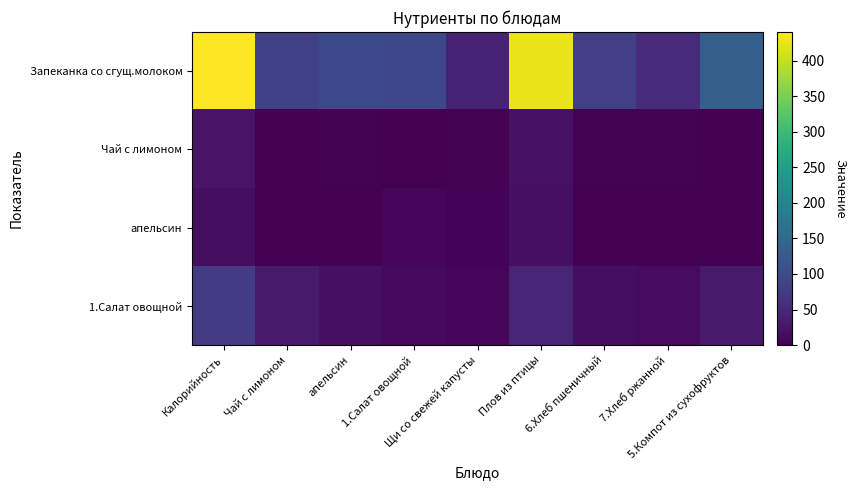

How many data points does each series have?

9